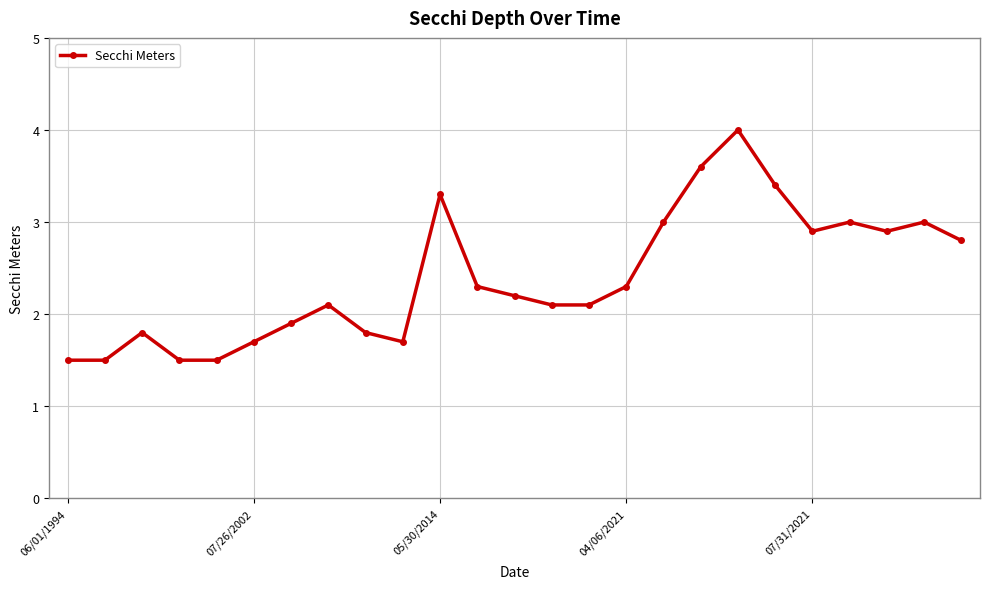

What is the average value?

2.4